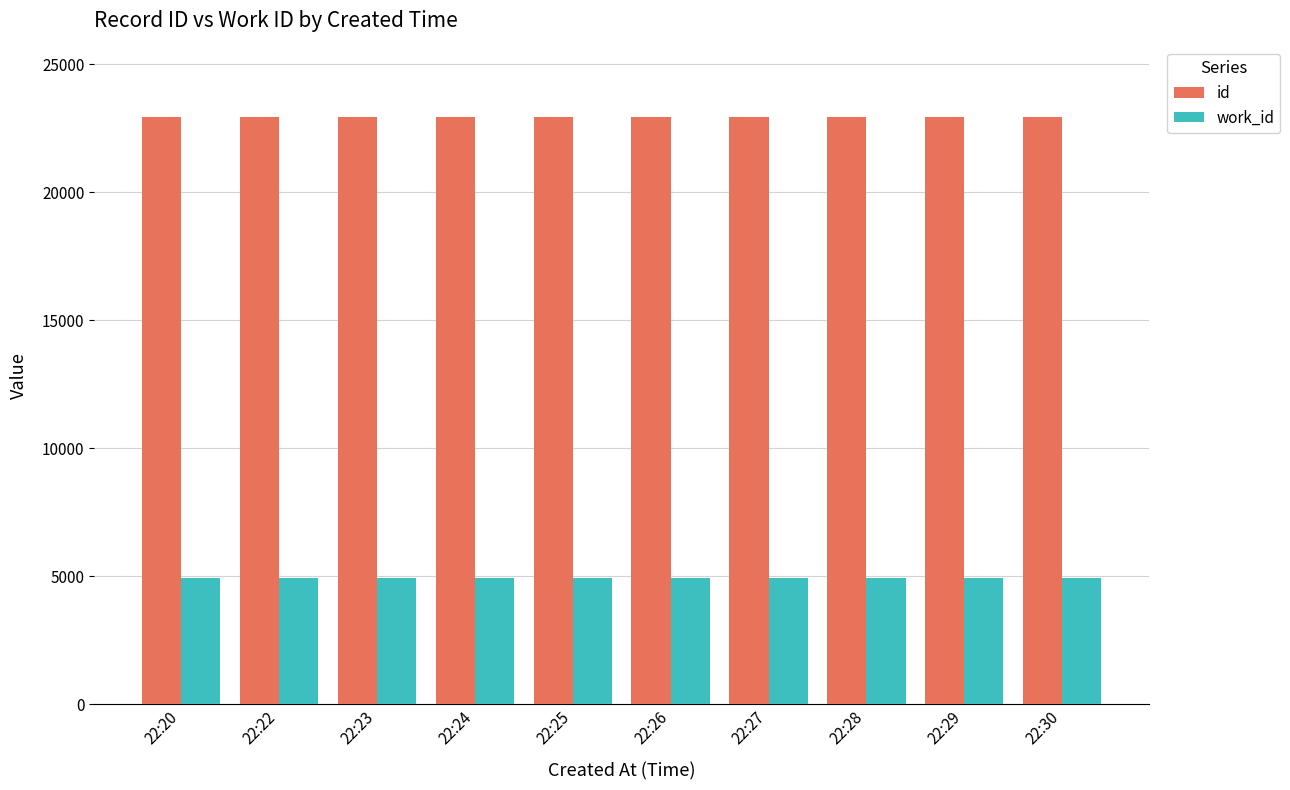

What is the spread (max minus min) of values at 22:25?

17999